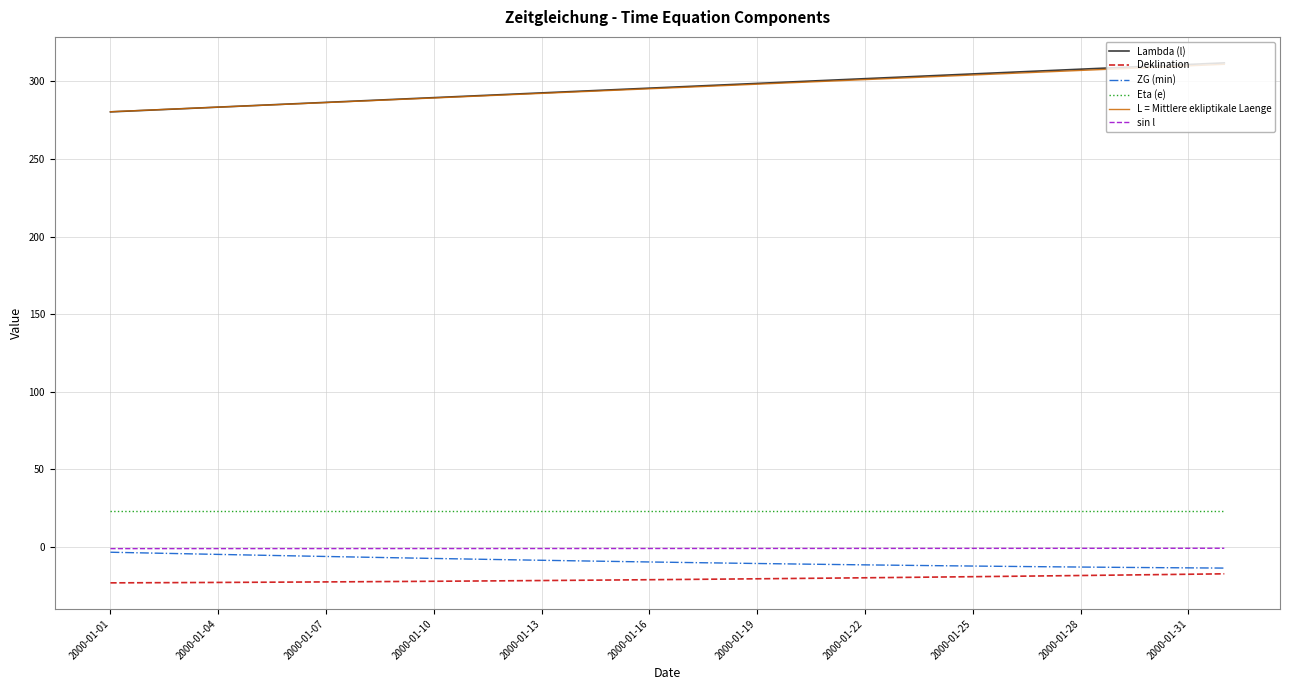

What is the smallest value displayed?

-23.0